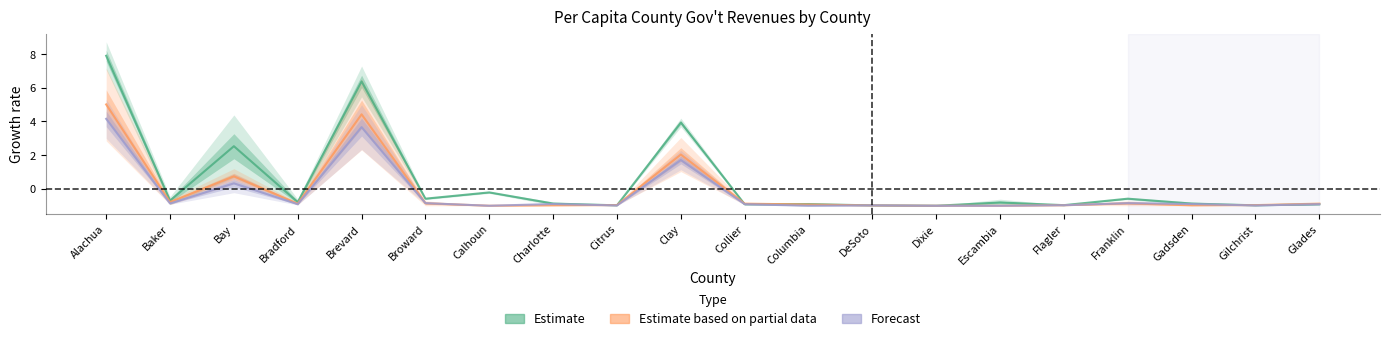

What is the label of the 12th point from the right?

Citrus